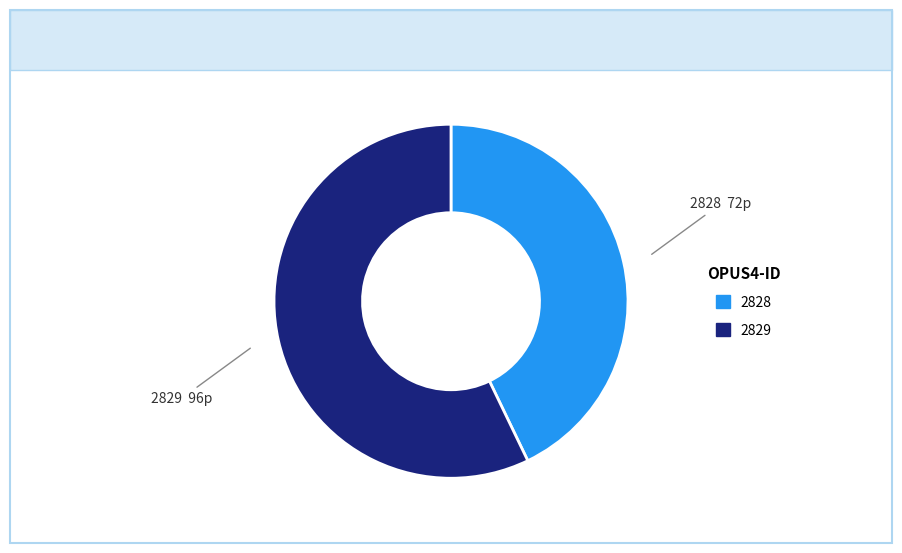

Which slice is the smallest?

2828